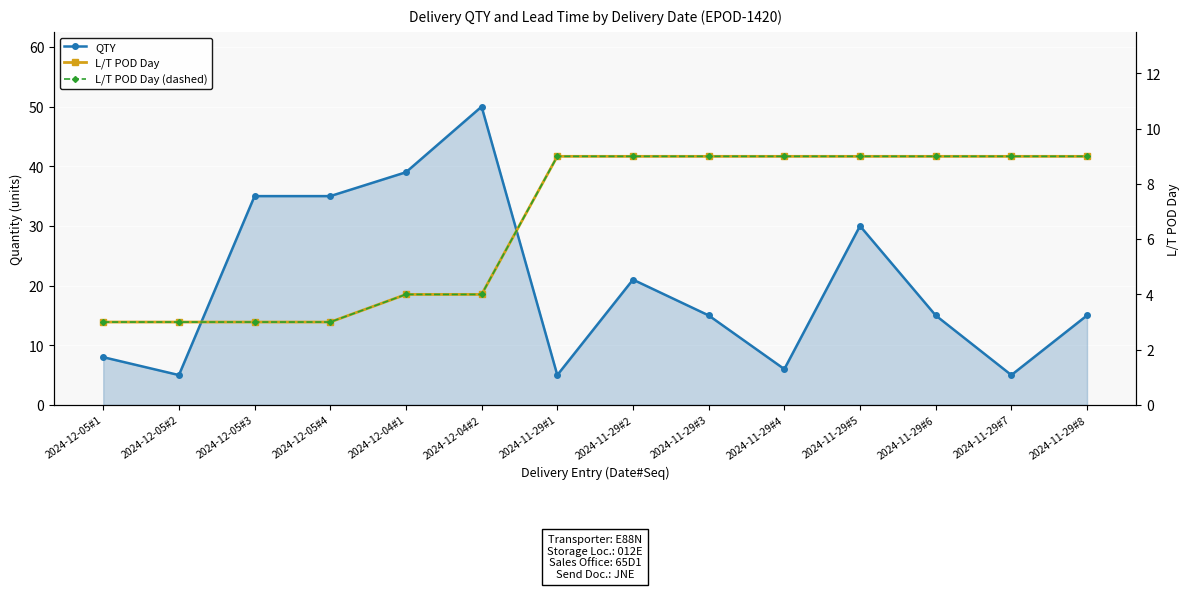

Where do QTY and L/T POD Day first cross each other?

2024-12-04#2 and 2024-11-29#1